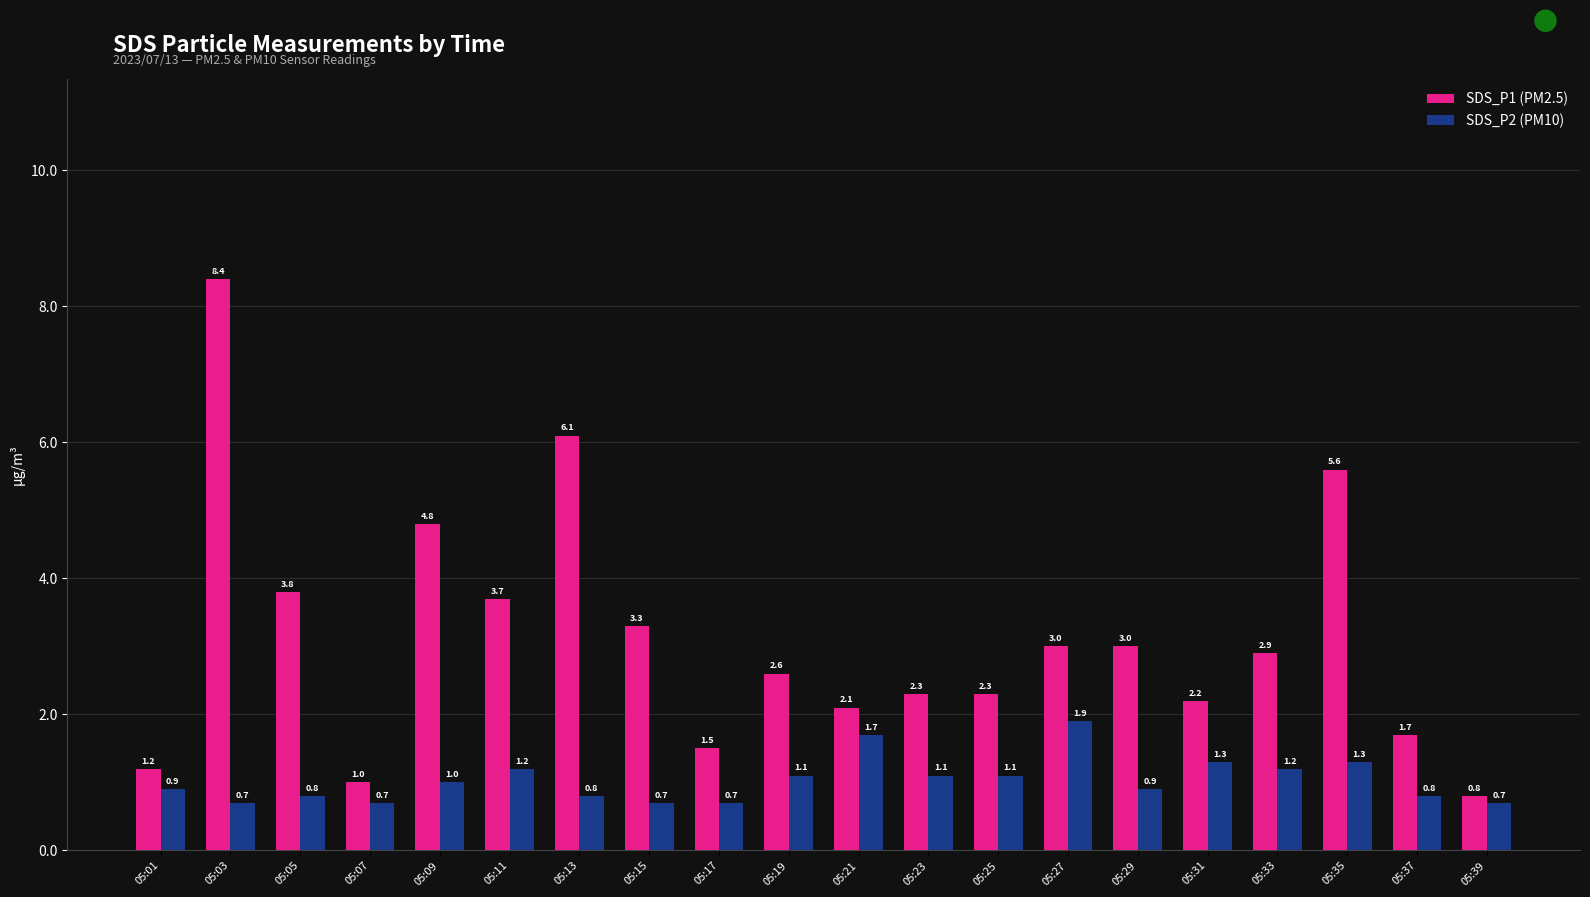

How many data points in SDS_P2 (PM10) are less than 1?

10